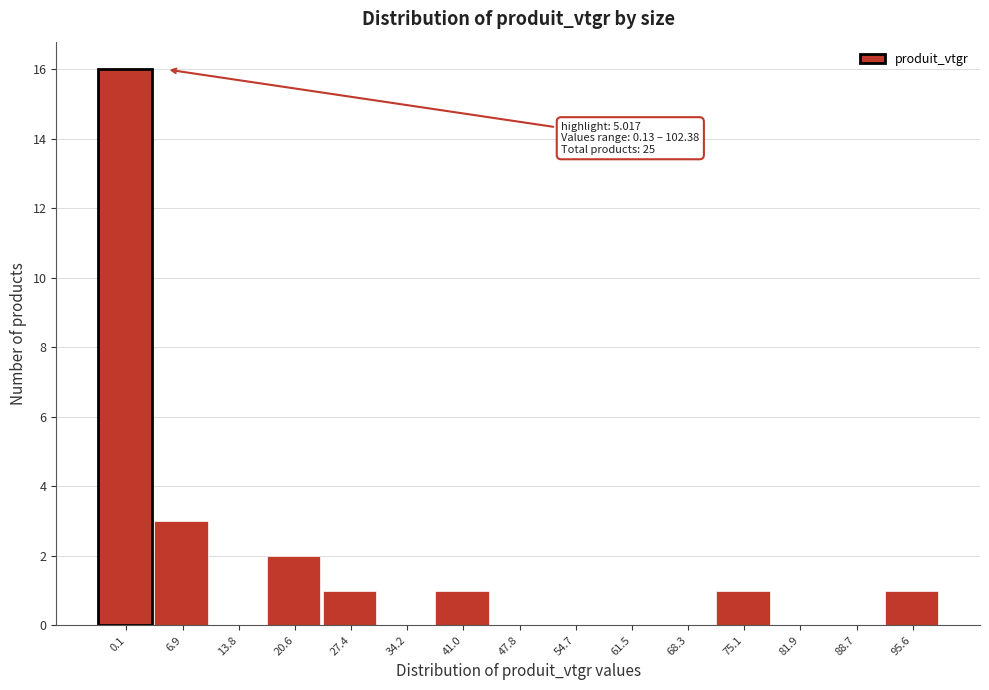

Reading left to right, list all the values displayed in this chart.

0.1=16	6.9=3	13.8=0	20.6=2	27.4=1	34.2=0	41.0=1	47.8=0	54.7=0	61.5=0	68.3=0	75.1=1	81.9=0	88.7=0	95.6=1